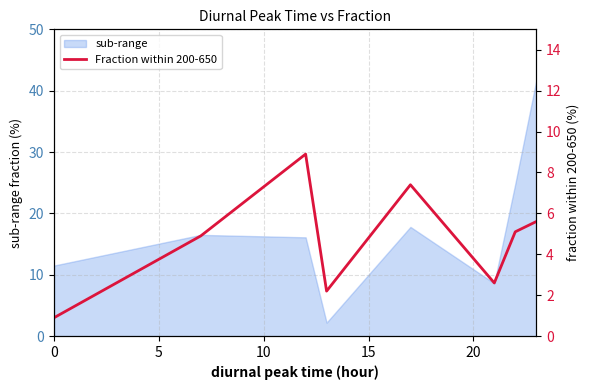

What is the maximum value for sub-range?

41.6